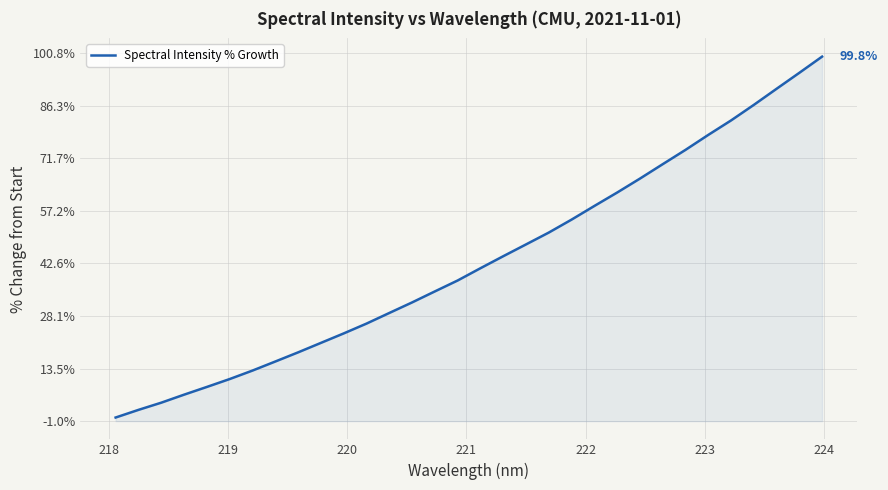

True or false: the data has more than 1 interior local peaks.

False